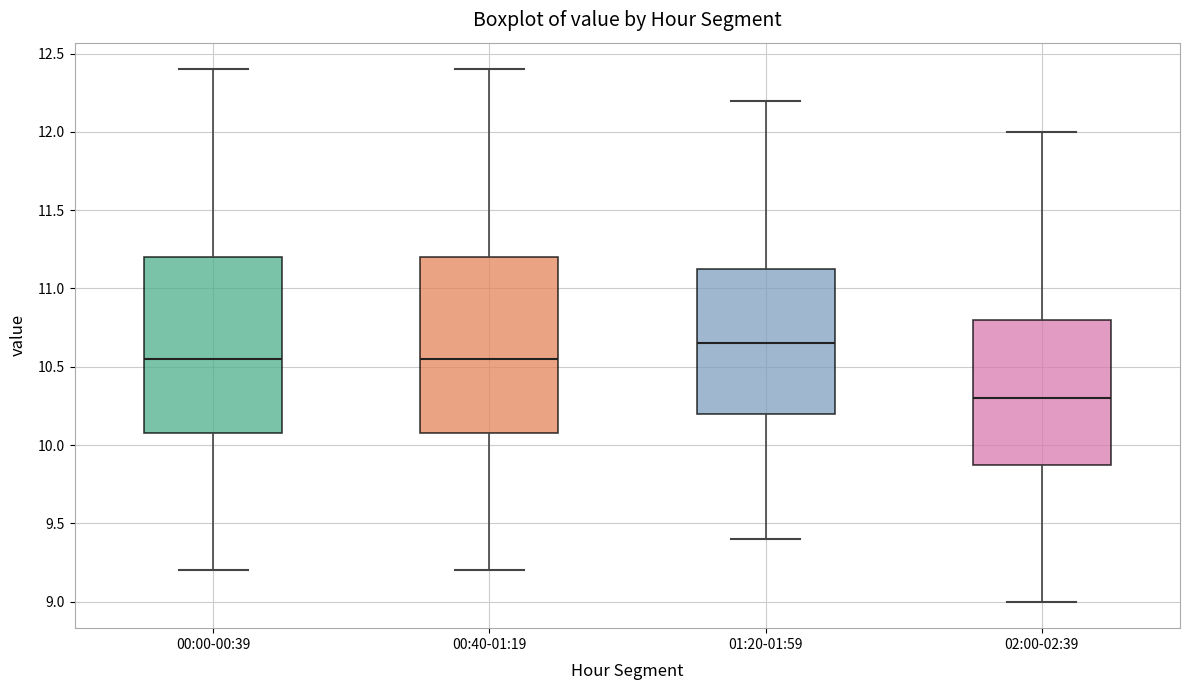

Where does the median line of the box for 00:40-01:19 sit on the y-axis? The values are not printed on the chart, so give them approximately, as read against the axis.

10.55